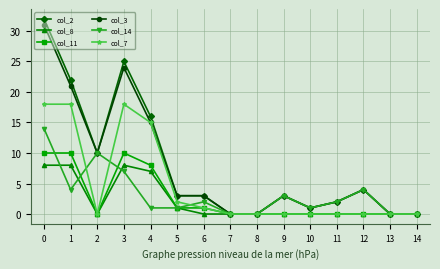

The col_7 series shows 18 at 0. True or false?

True